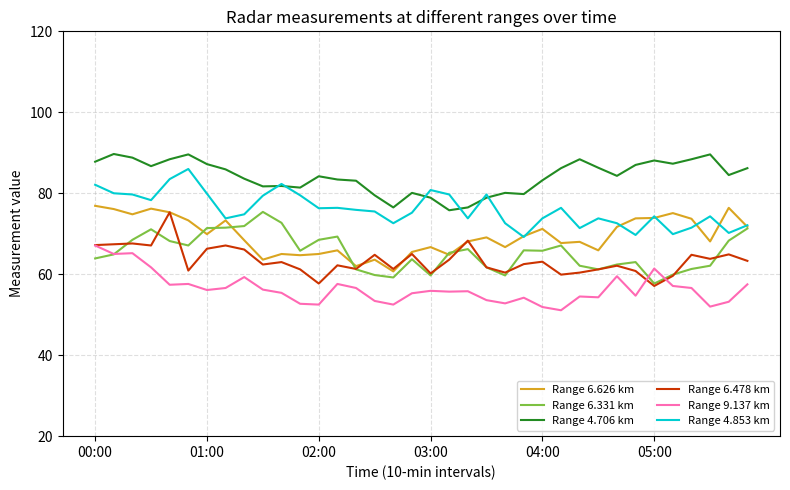

Which series has the largest total across all categories?

Range 4.706 km